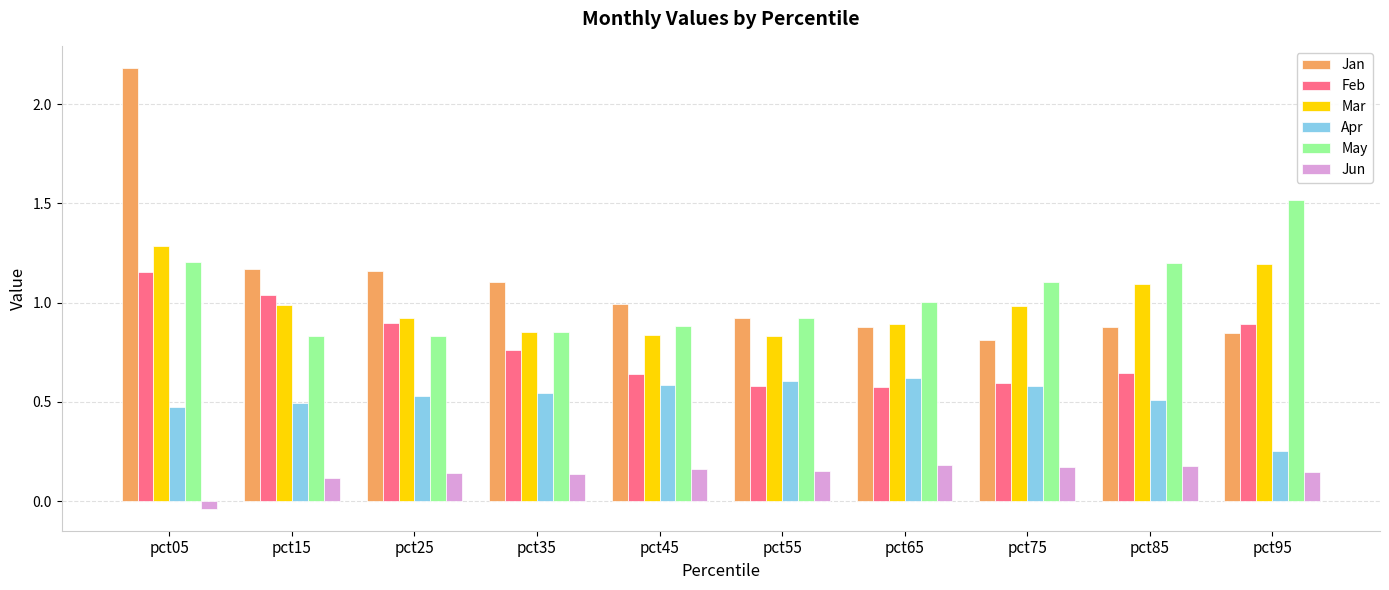

Which label corresponds to the largest value in the chart?

pct05